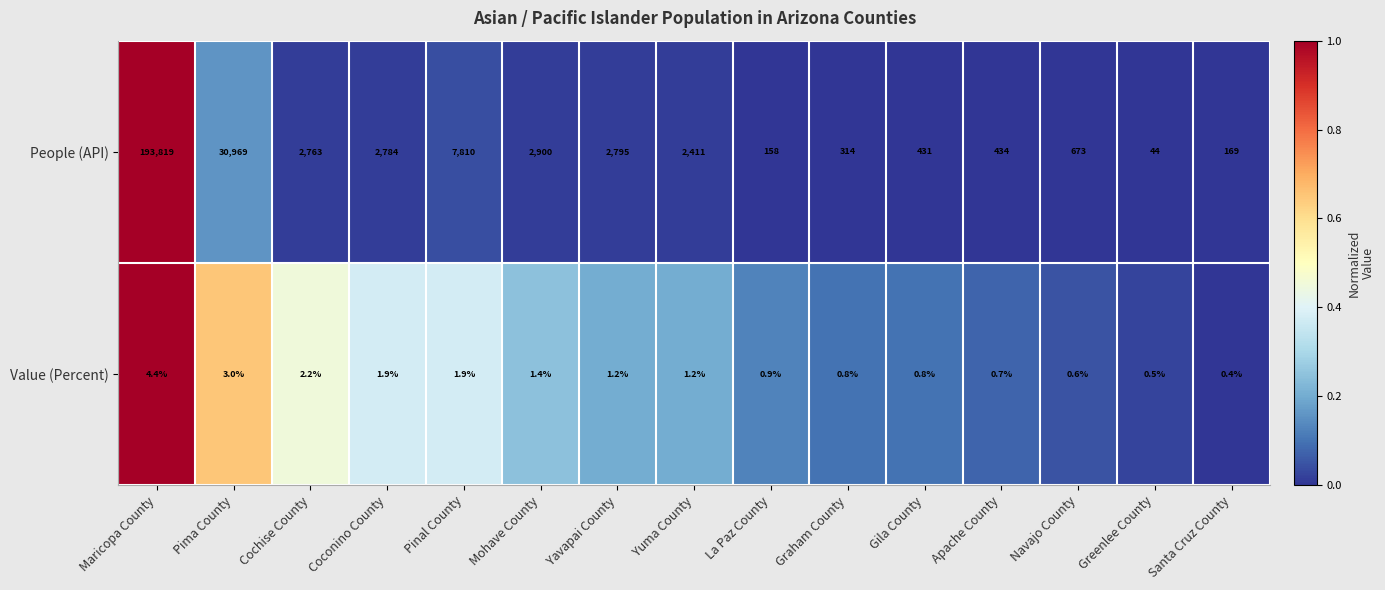

Which series has the largest range (max minus min)?

People (API)